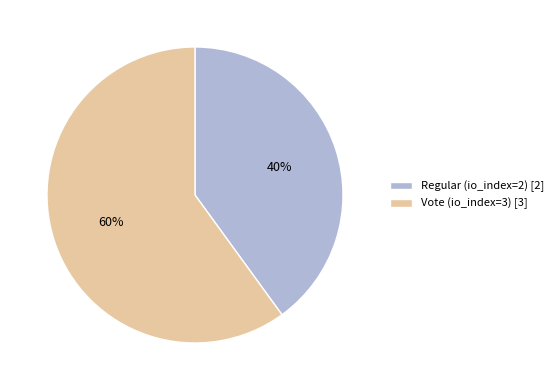

Count the number of slices in the pie.

2